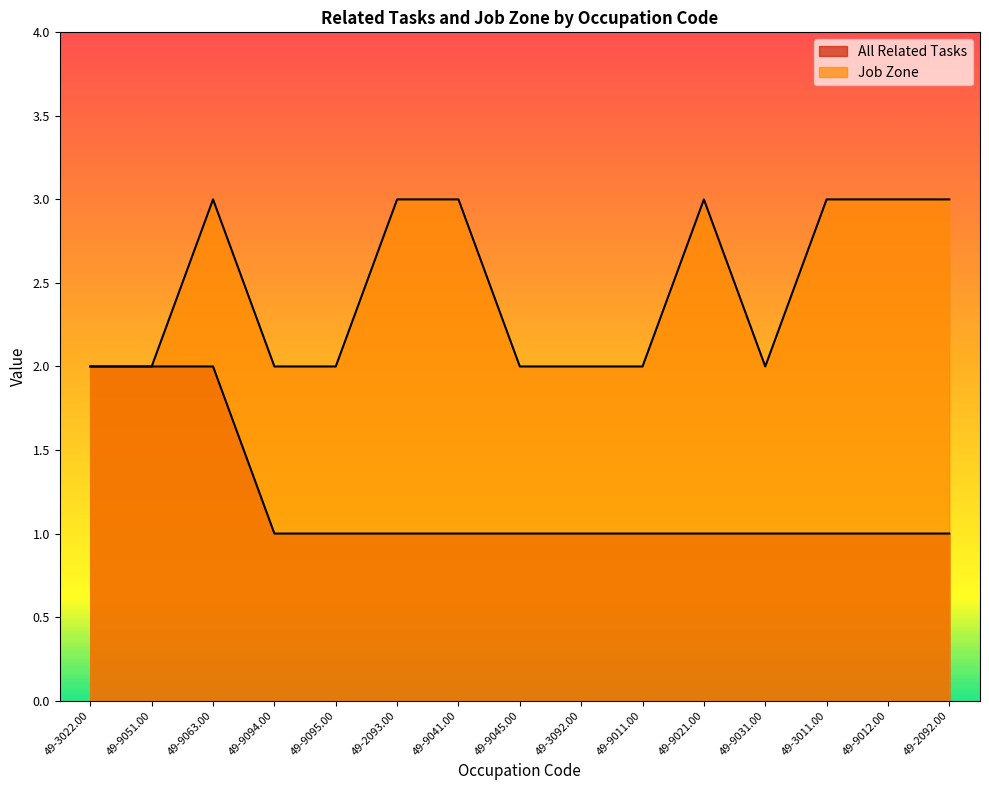

What are all the series names shown in the legend?

All Related Tasks, Job Zone